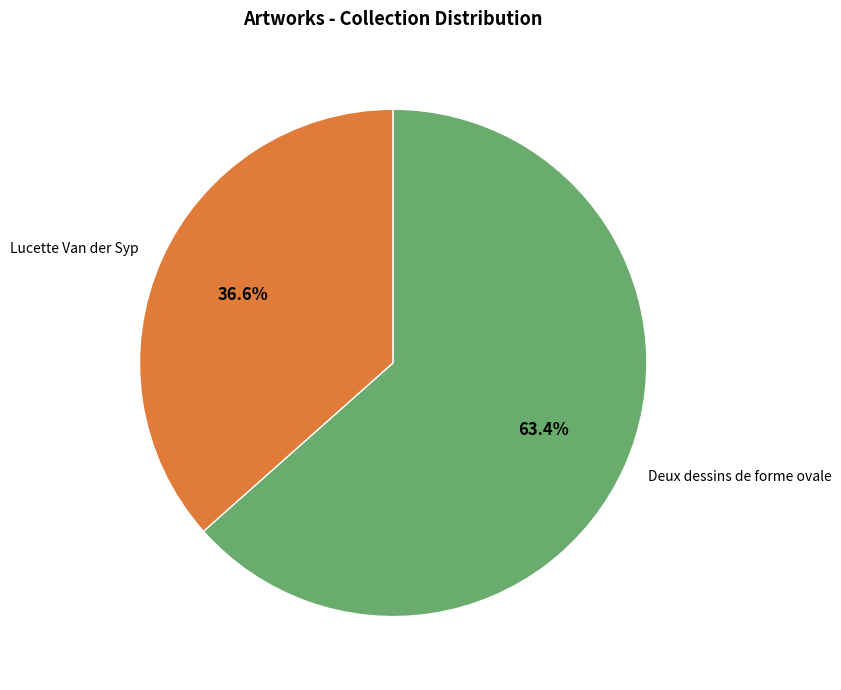

Is there any slice that represents more than half of the pie?

Yes